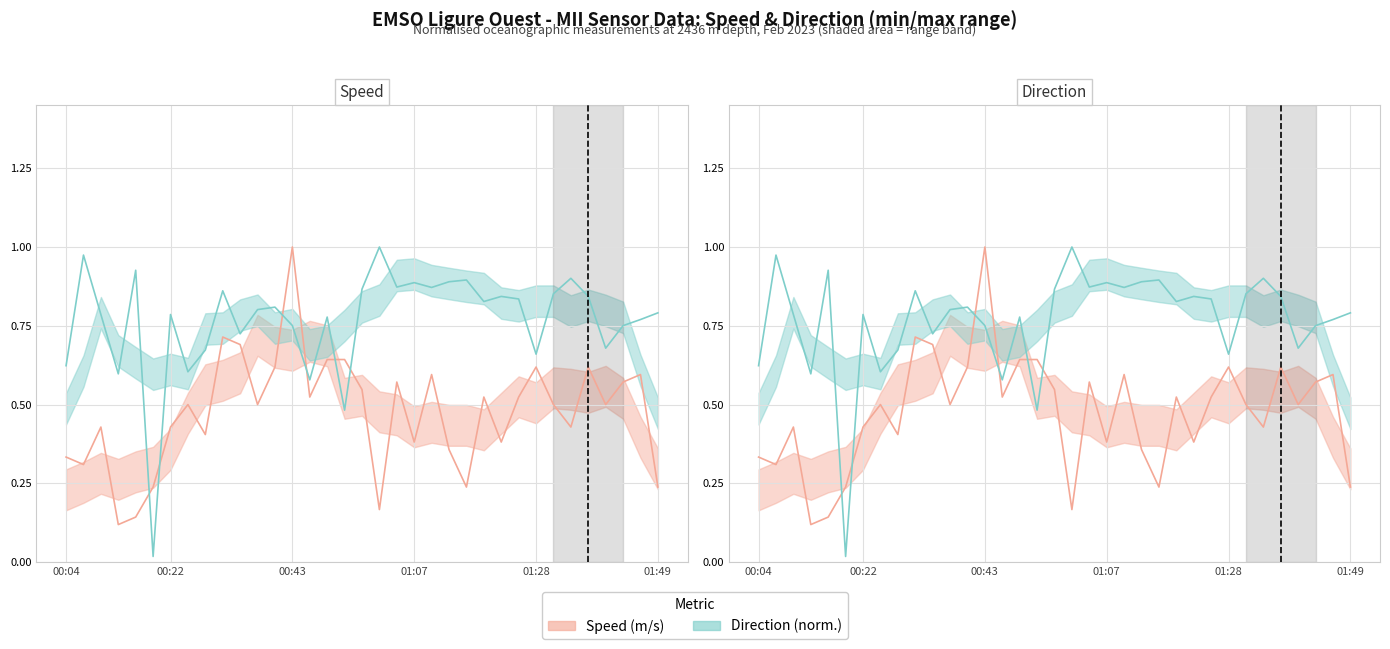

At which label does Speed reach its peak?

00:43